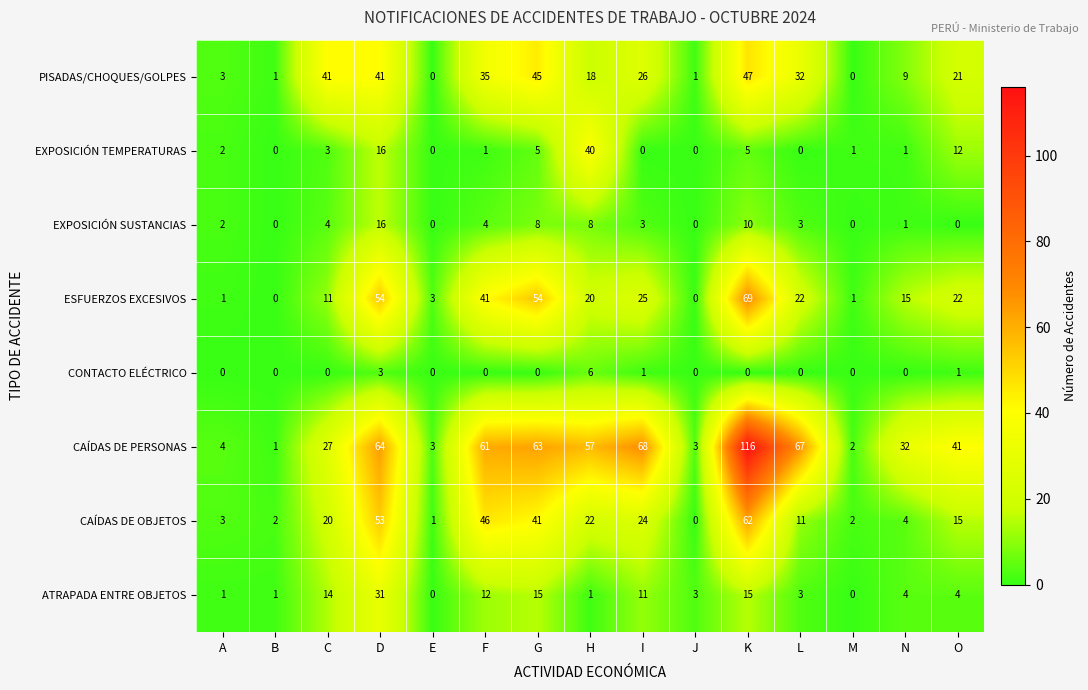

Which category has the highest value in the CONTACTO ELÉCTRICO series?

H